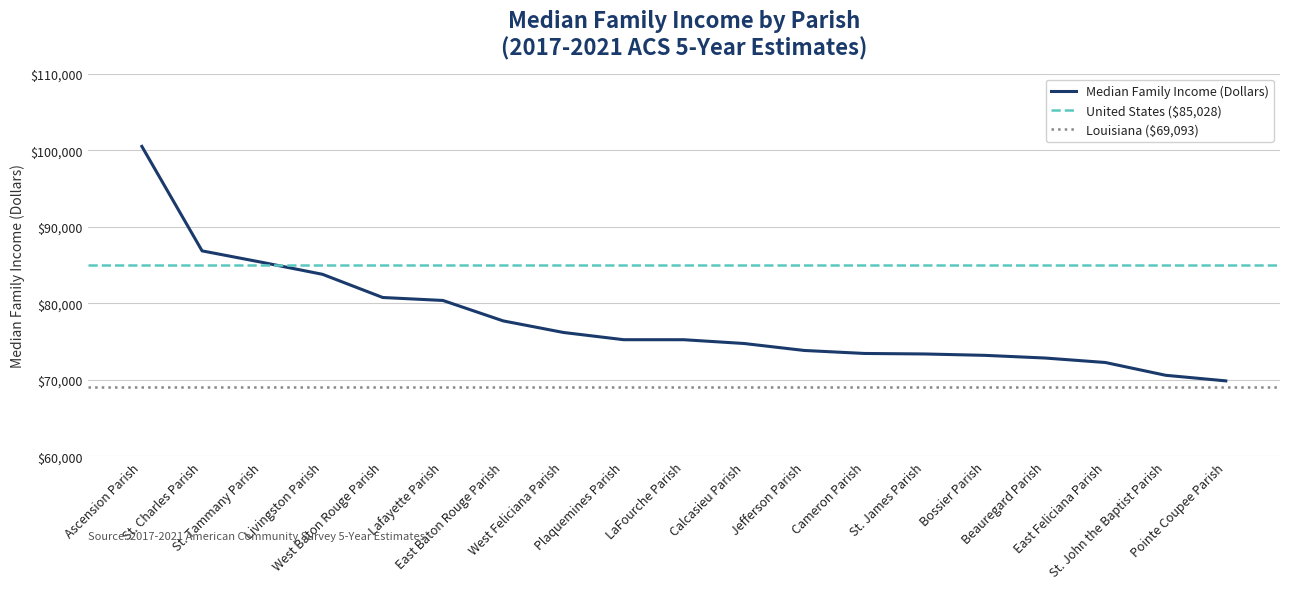

Is this an area chart (filled region under the line)?

No